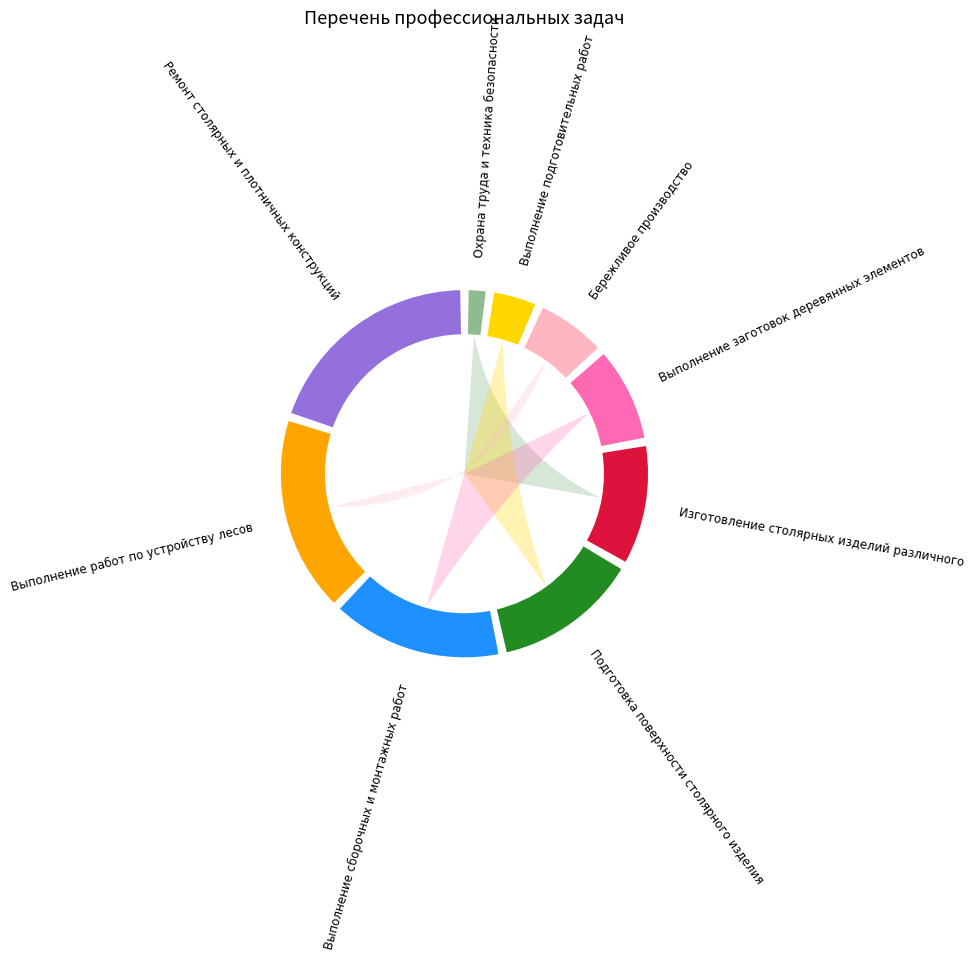

Which category has the biggest portion of the pie?

Ремонт столярных и плотничных конструкций